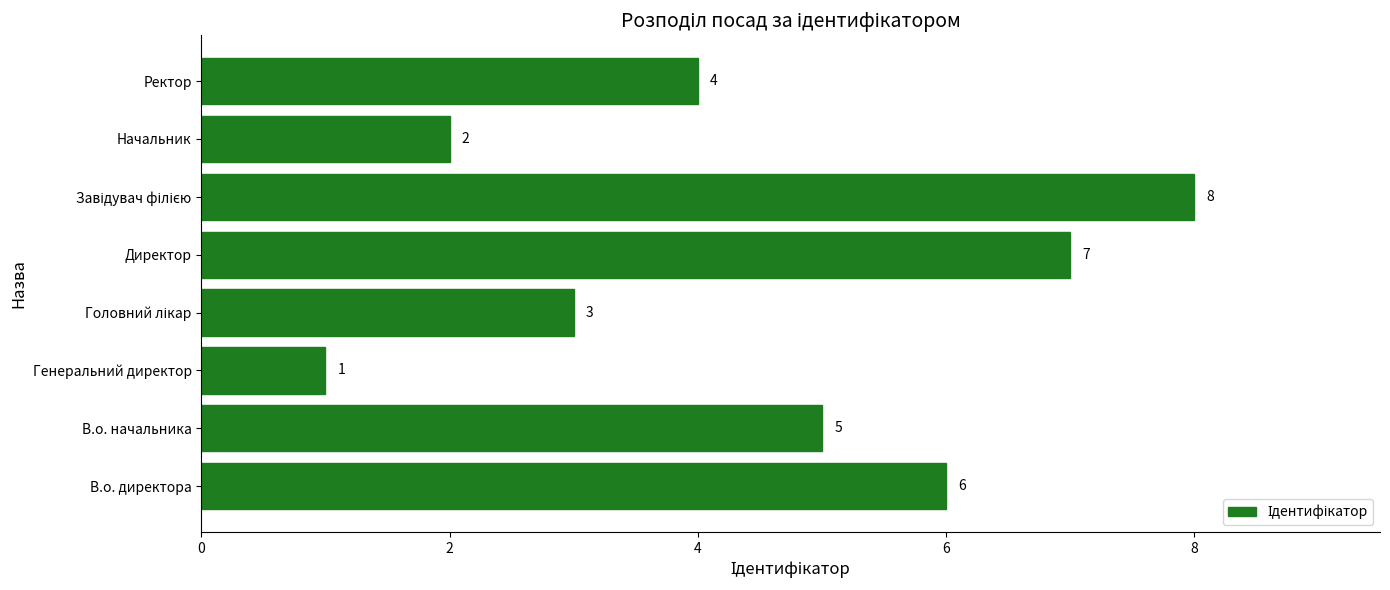

The value at Начальник is 2. True or false?

True